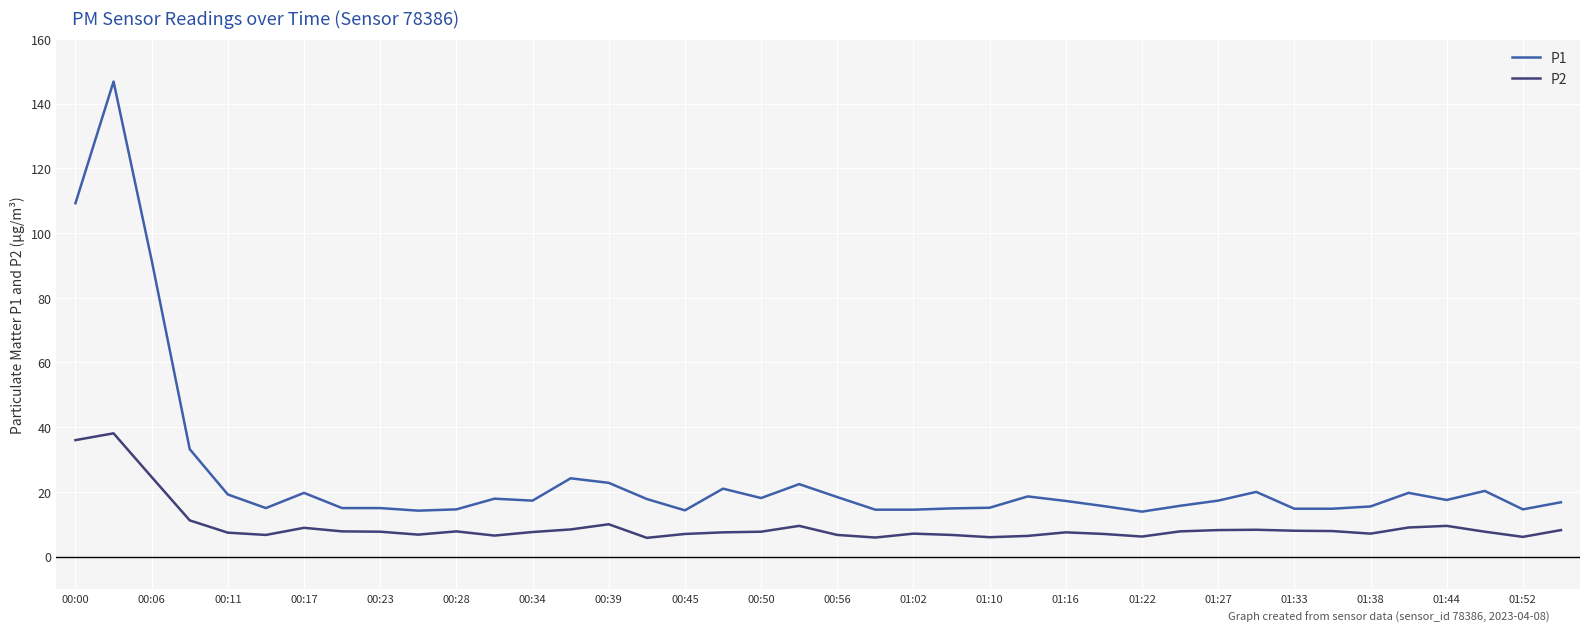

True or false: P2 has more than 1 interior local peaks.

True